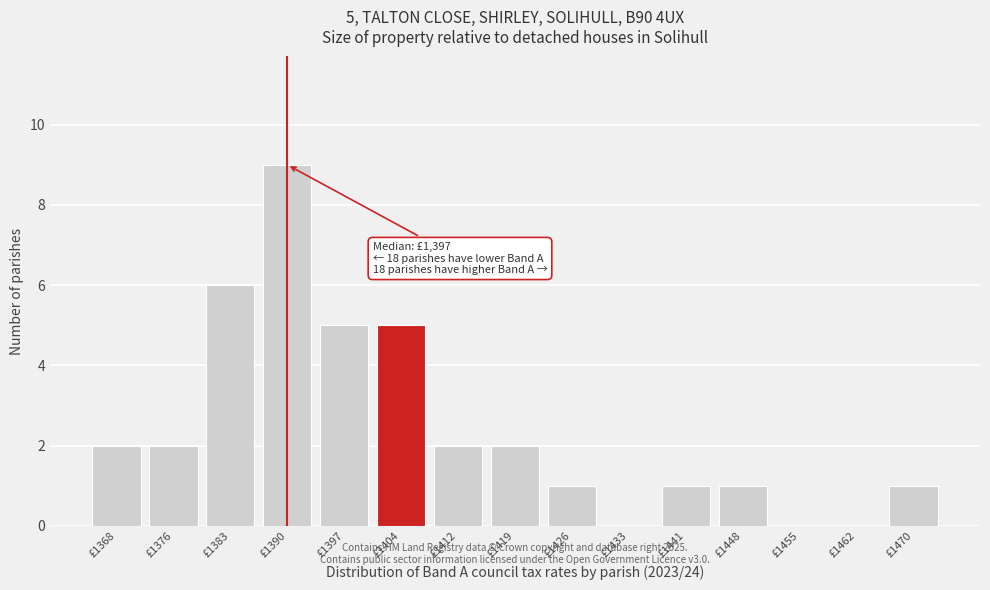

Reading left to right, transcribe all the data shown in this chart.

£1368=2	£1376=2	£1383=6	£1390=9	£1397=5	£1404=5	£1412=2	£1419=2	£1426=1	£1433=0	£1441=1	£1448=1	£1455=0	£1462=0	£1470=1